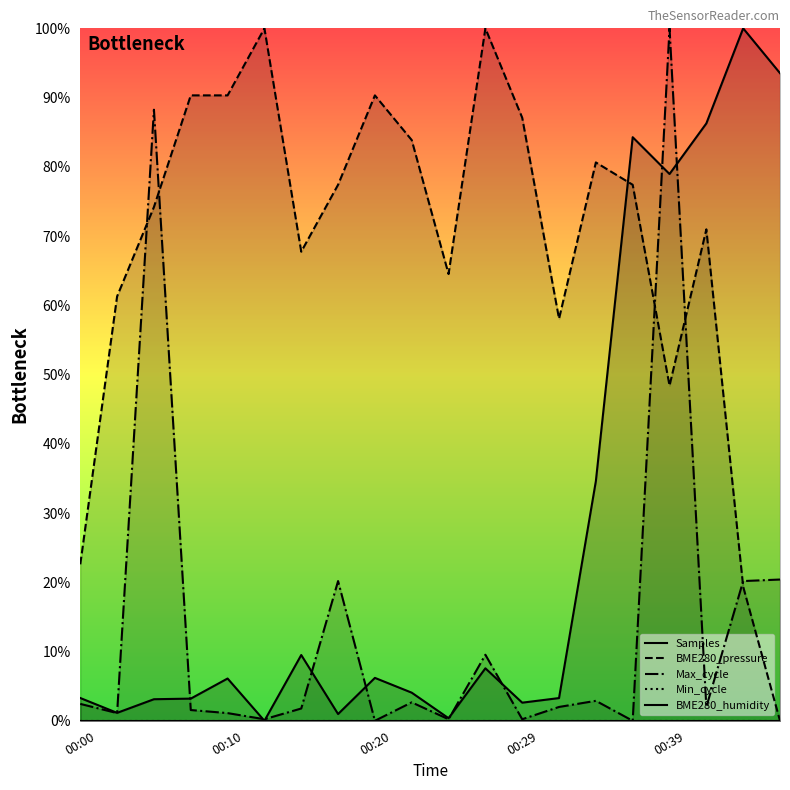

True or false: BME280_pressure has a value of 14.8 at 00:00.

False